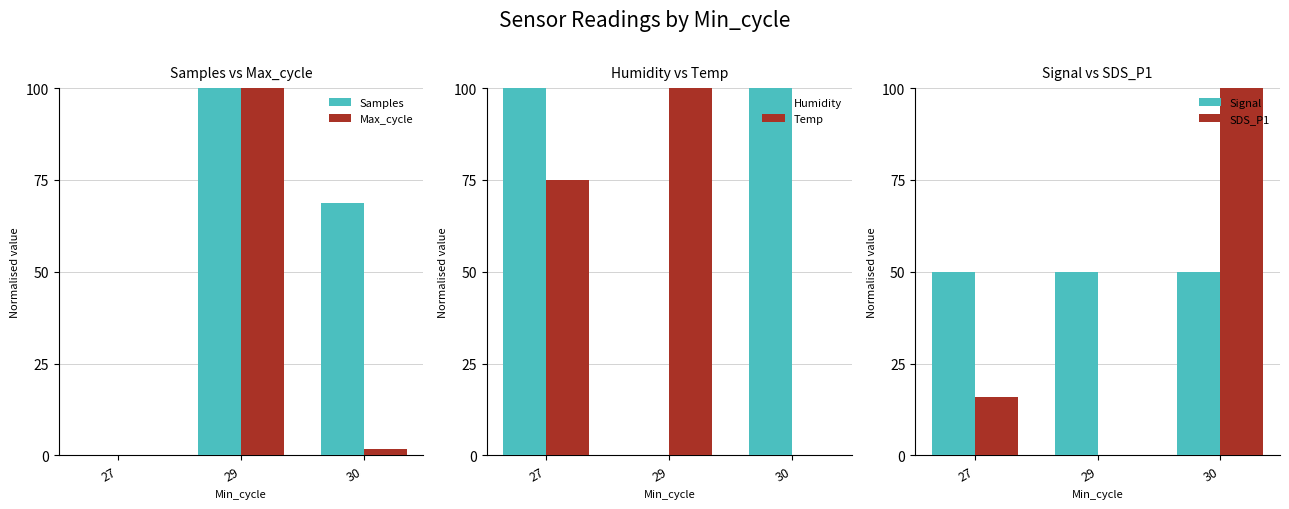

Is it true that Samples equals -64.0 at 27?

False